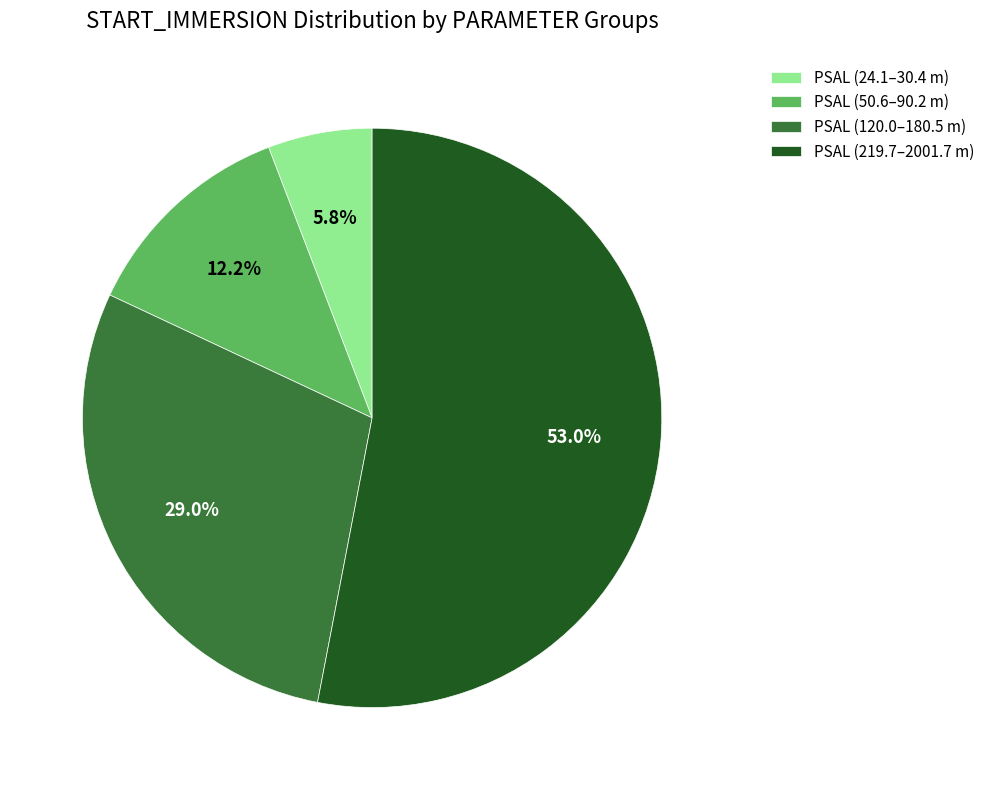

Which has a higher value, PSAL (120.0–180.5 m) or PSAL (24.1–30.4 m)?

PSAL (120.0–180.5 m)